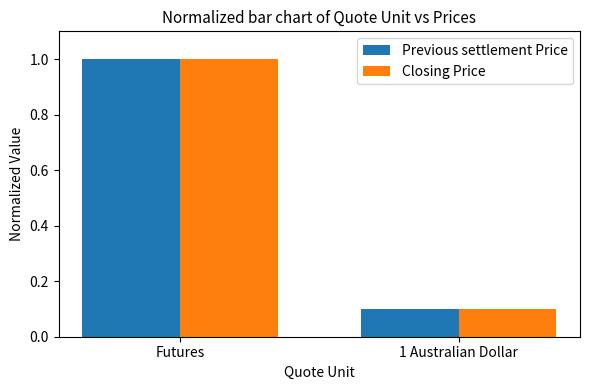

Is the value of Previous settlement Price at Futures greater than the value of Closing Price at 1 Australian Dollar?

Yes